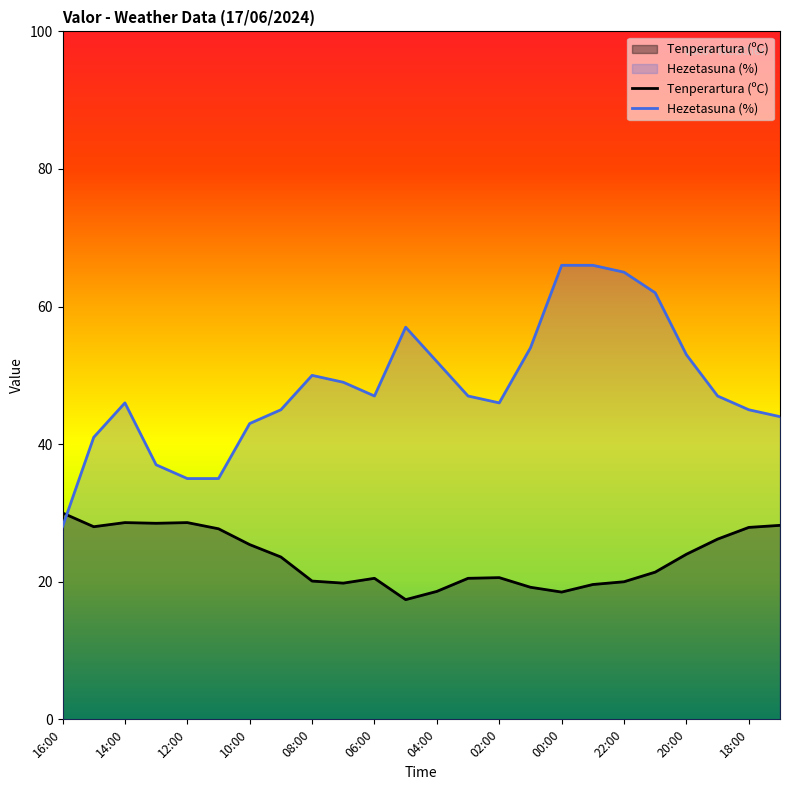

Where does the Tenperartura (ºC) series first go above 23?

16:00